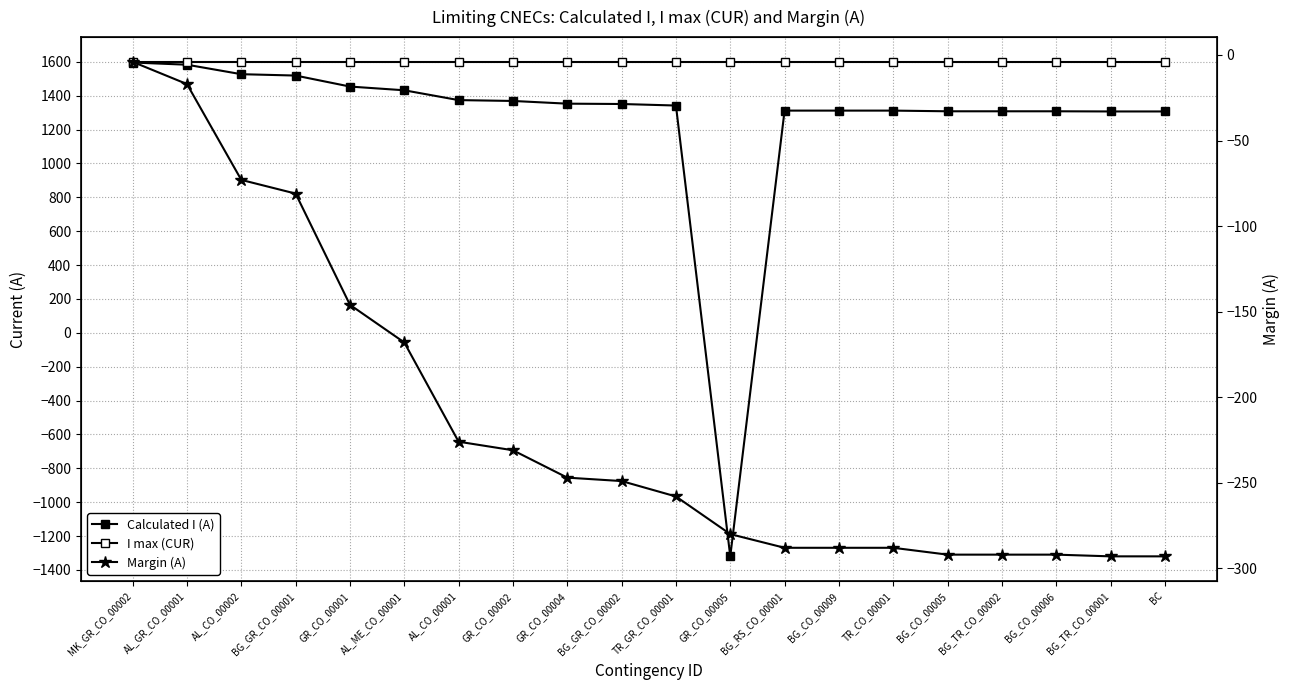

How many categories are shown in the chart?

20